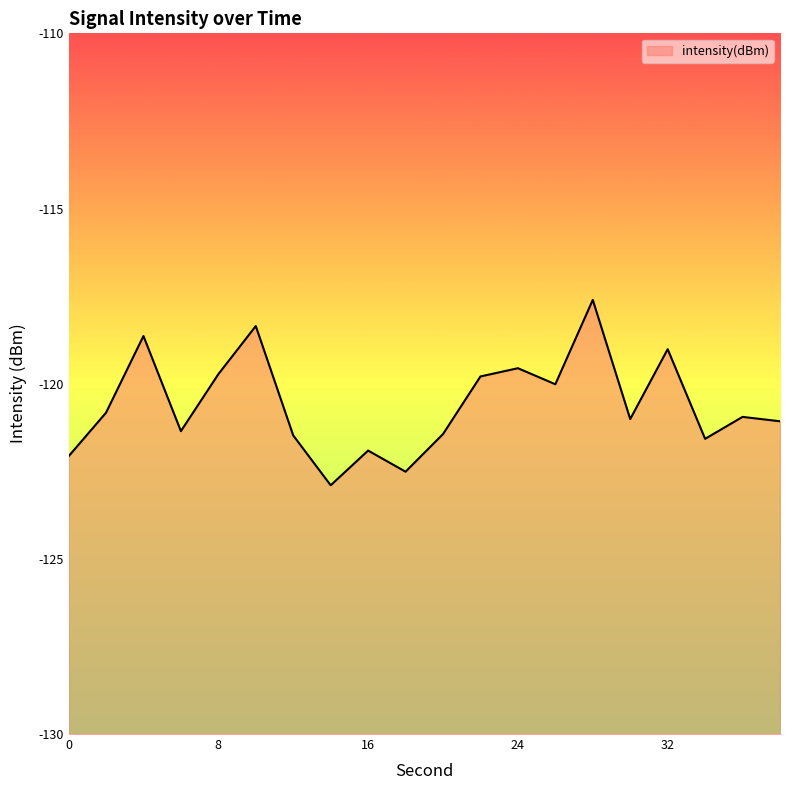

Between 0 and 22, which is larger?

22